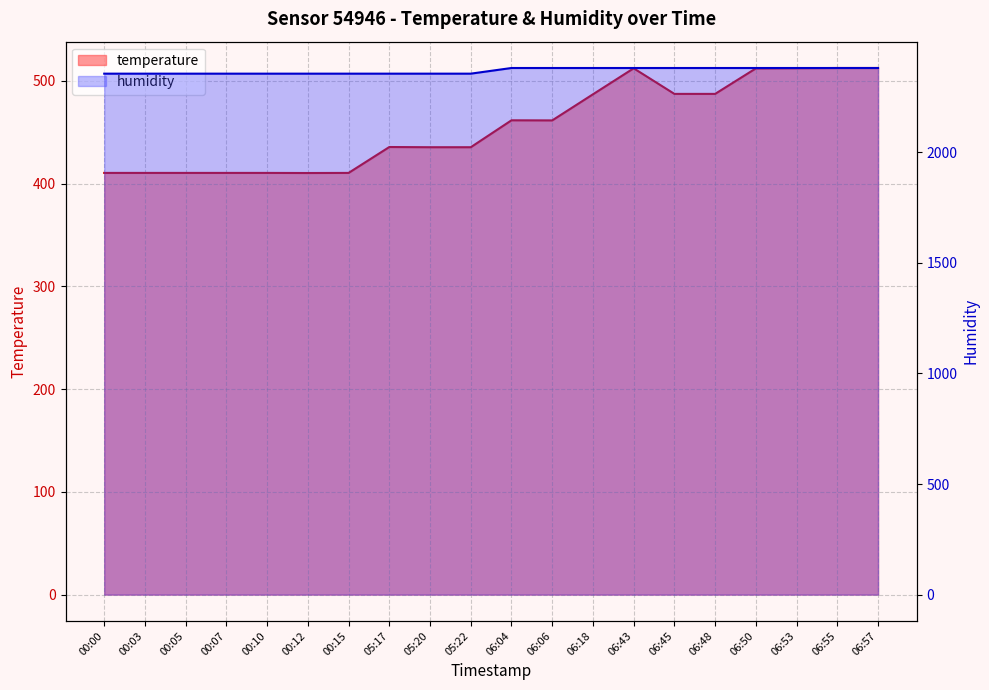

Where is the first local maximum for temperature?

05:17